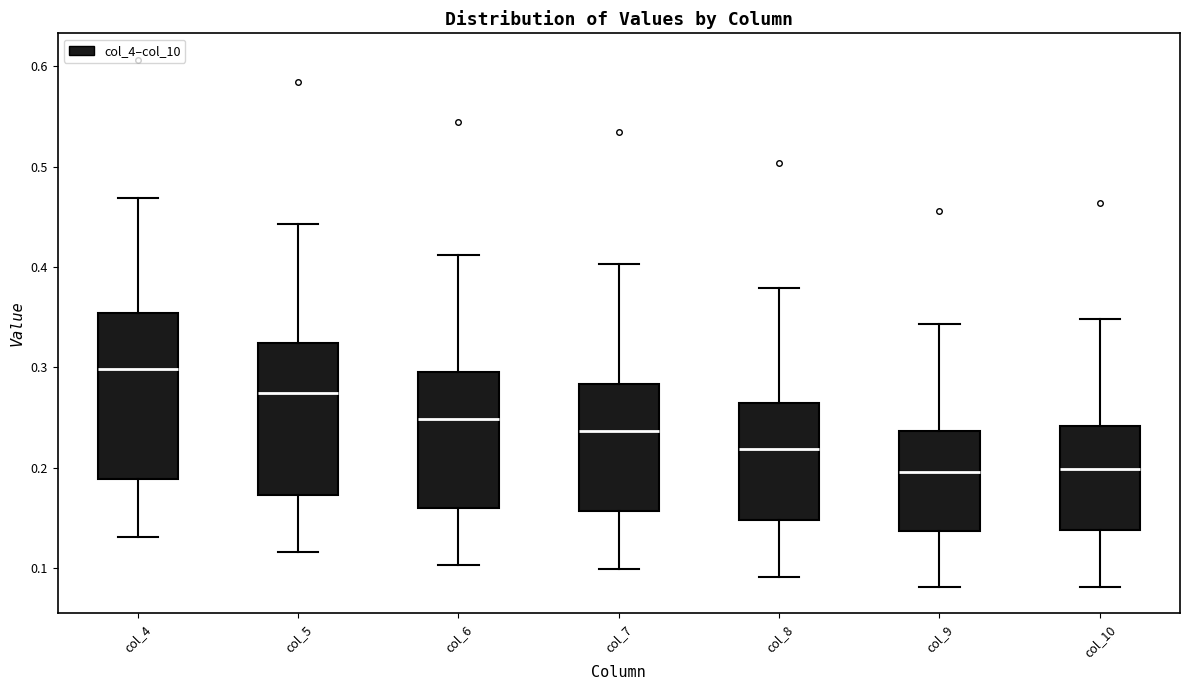

Reading left to right, transcribe this box plot: for each box, give where its median line is, the range the box spans, and where its two whiskers end, as read against the y-axis. The values are not printed on the chart, so give them approximately, as read against the axis.

col_4: median 0.30, box 0.19 to 0.35, whiskers 0.13 to 0.47
col_5: median 0.27, box 0.17 to 0.32, whiskers 0.12 to 0.44
col_6: median 0.25, box 0.16 to 0.30, whiskers 0.10 to 0.41
col_7: median 0.24, box 0.16 to 0.28, whiskers 0.10 to 0.40
col_8: median 0.22, box 0.15 to 0.27, whiskers 0.09 to 0.38
col_9: median 0.20, box 0.14 to 0.24, whiskers 0.08 to 0.34
col_10: median 0.20, box 0.14 to 0.24, whiskers 0.08 to 0.35